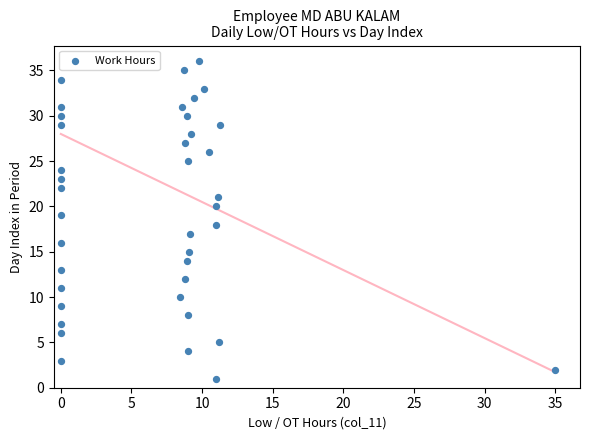

What is the range of Y values (max minus min)?

35